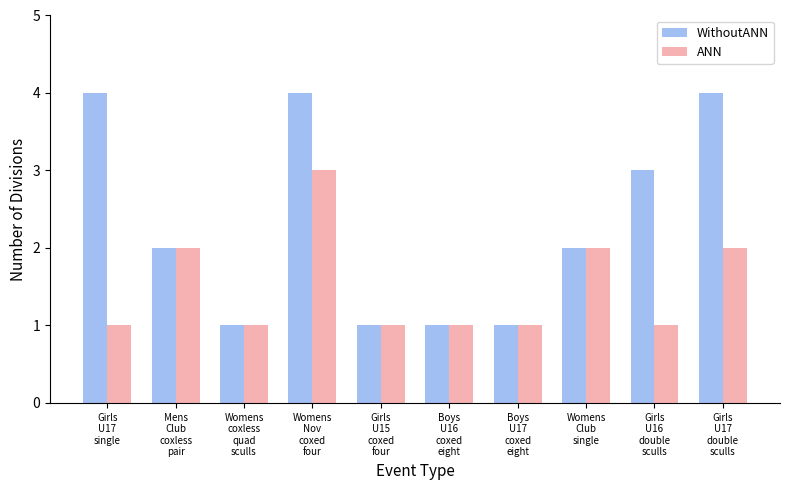

What is the sum of the ANN values at Mens
Club
coxless
pair and Girls
U17
double
sculls?

4